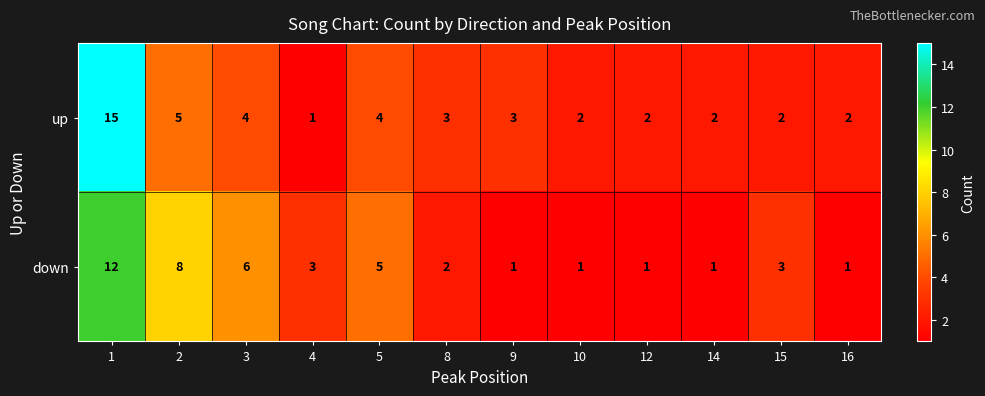

Where is down nearest to the value 6?

3